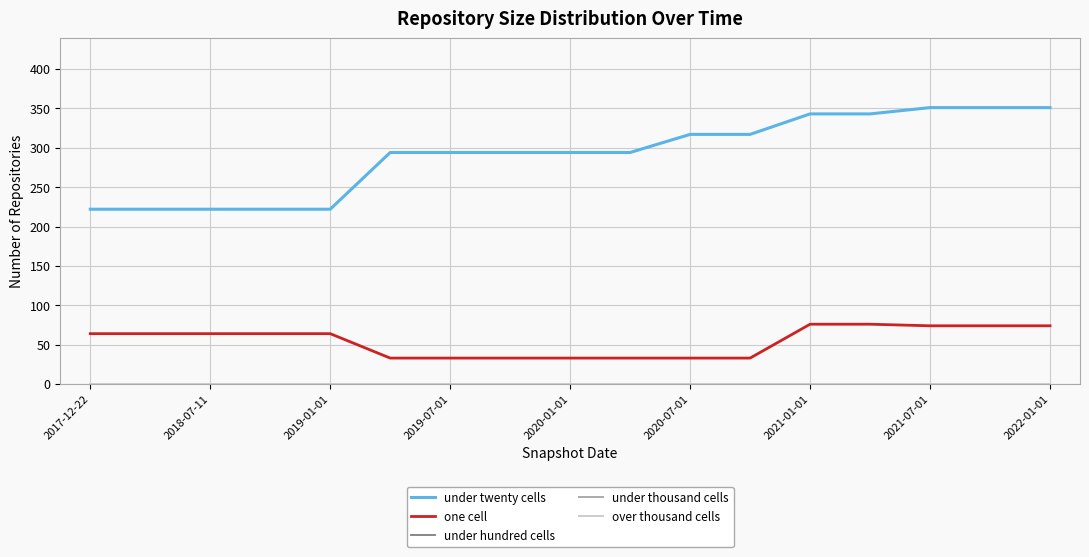

Is this an area chart (filled region under the line)?

No